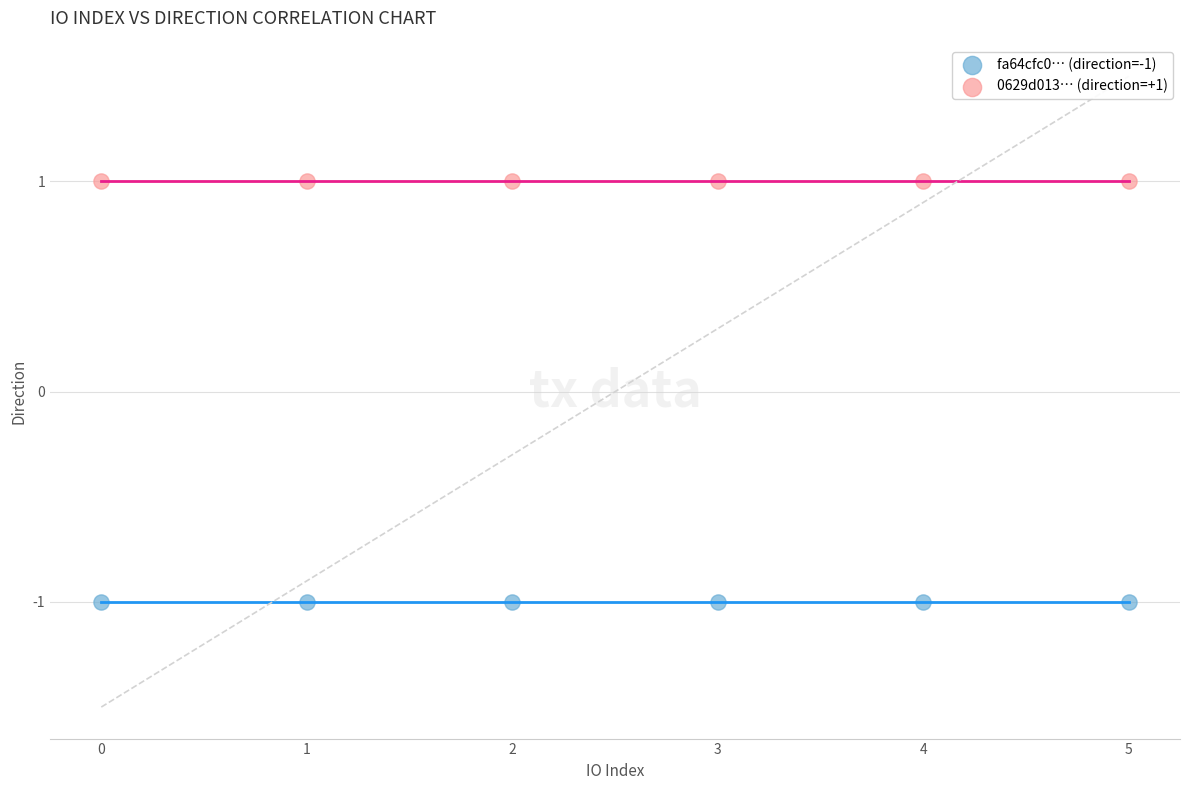

Which series reaches the maximum Y coordinate?

0629d013… (direction=+1)